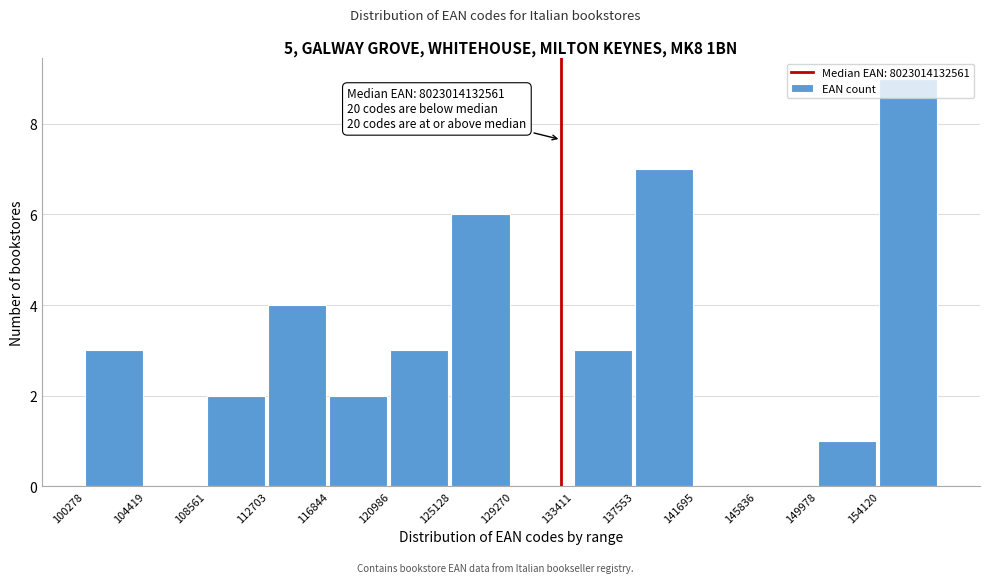

Between 120986 and 149978, which is larger?

120986